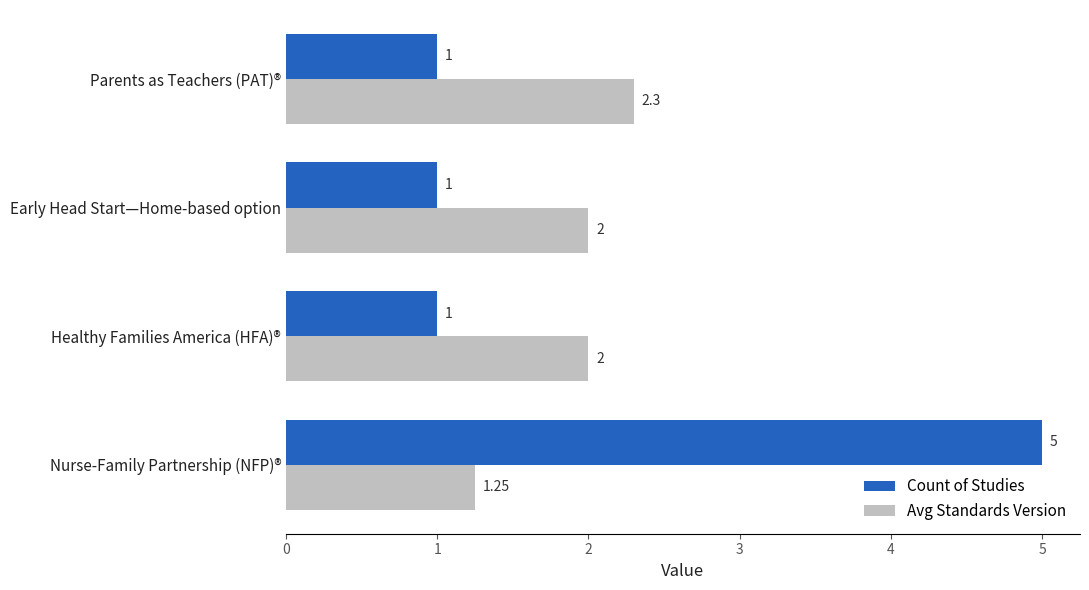

Count the number of data series in this chart.

2